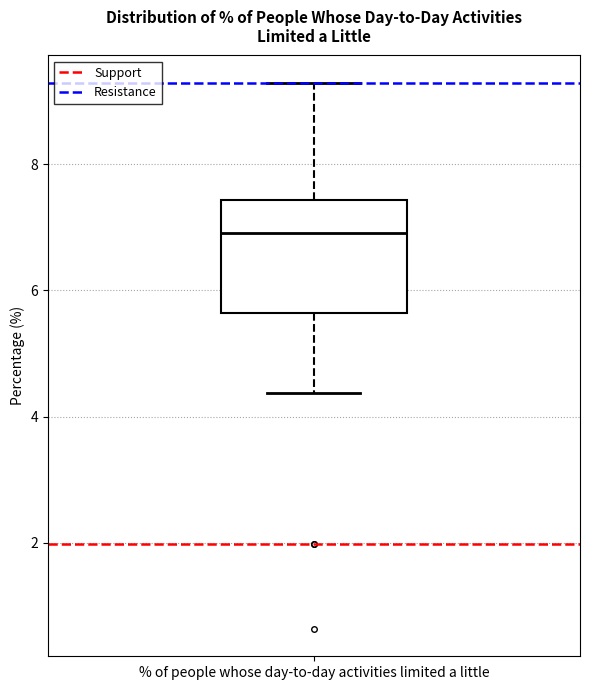

Where does the upper whisker of the box for % of people whose day-to-day activities limited a little end on the y-axis? The values are not printed on the chart, so give them approximately, as read against the axis.

9.2